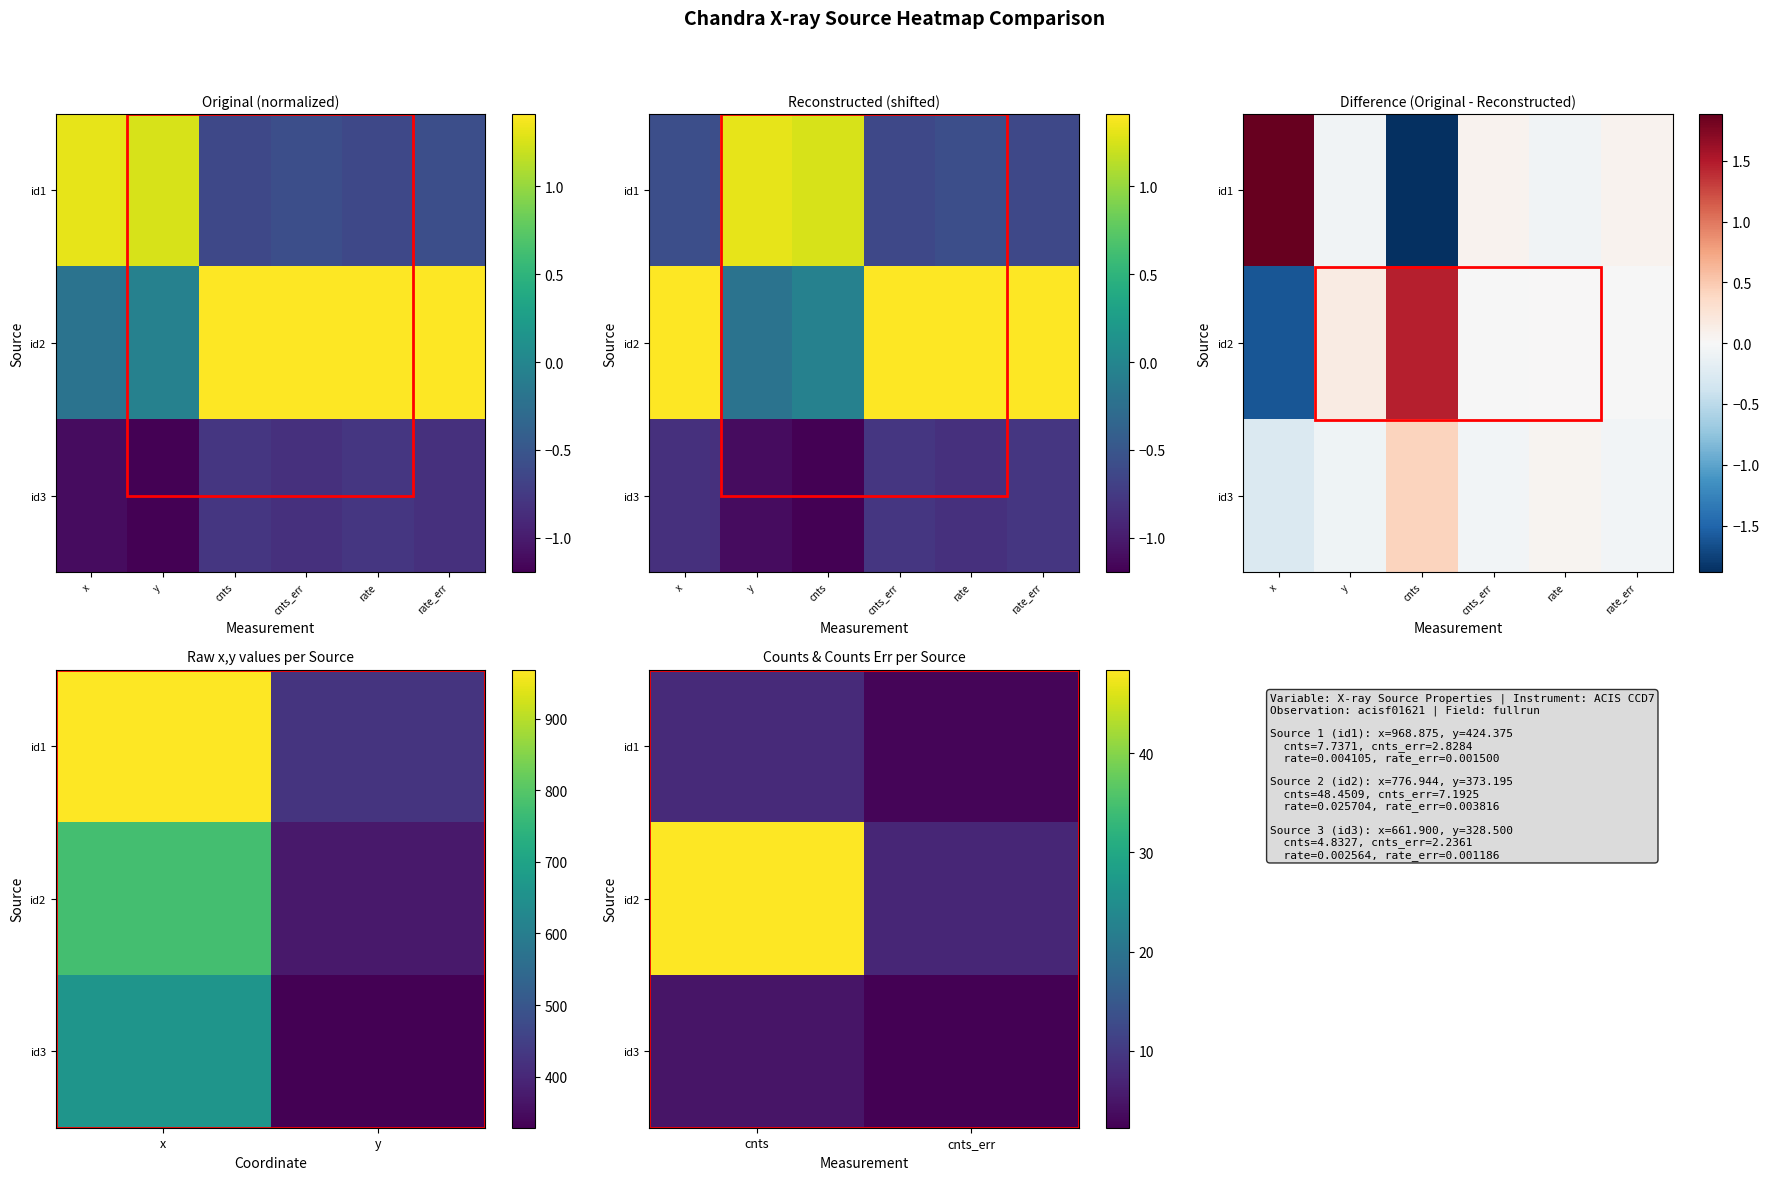

Which series has the largest total across all categories?

id2